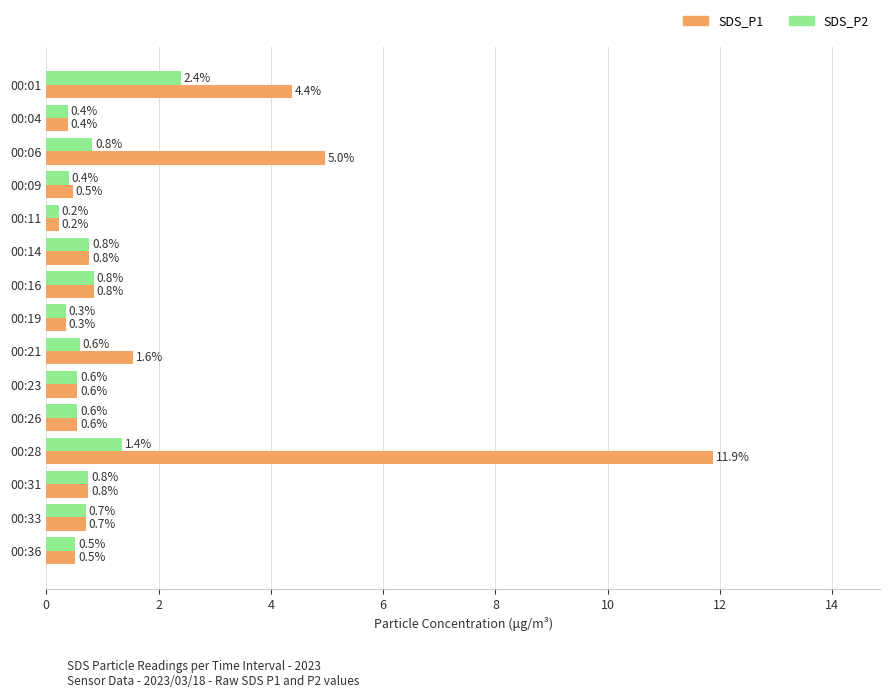

What is the sum of the SDS_P2 values at 00:19 and 00:04?

0.7